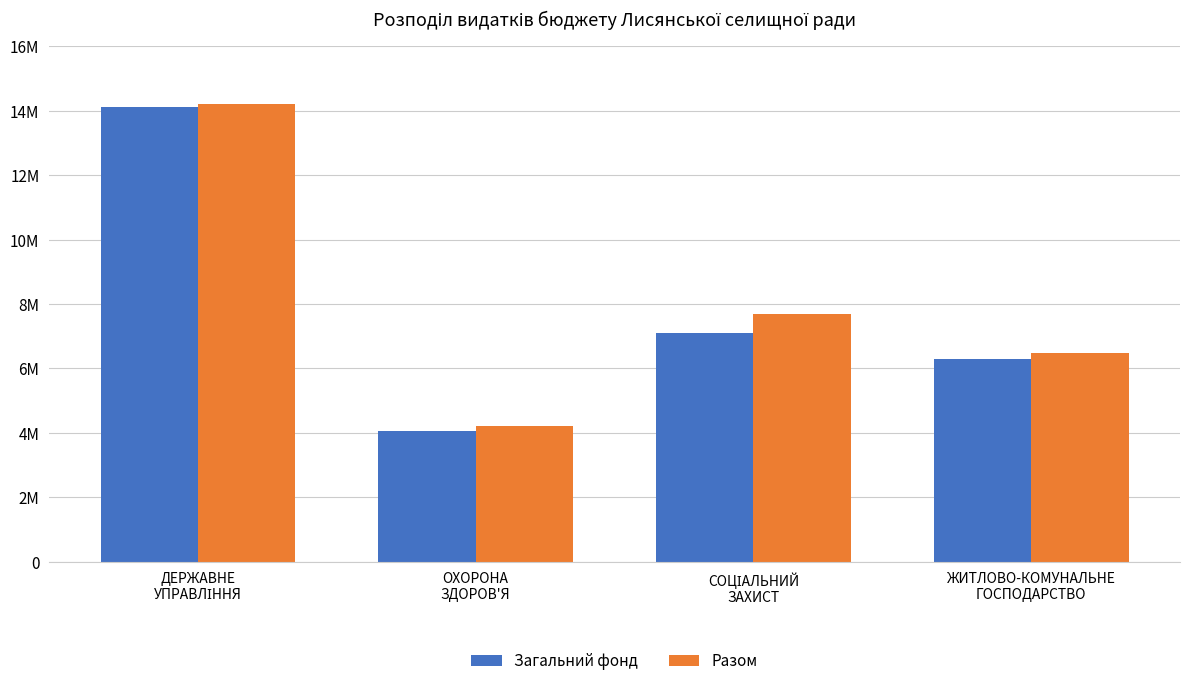

Which has a higher value, ЖИТЛОВО-КОМУНАЛЬНЕ
ГОСПОДАРСТВО or ДЕРЖАВНЕ
УПРАВЛІННЯ?

ДЕРЖАВНЕ
УПРАВЛІННЯ